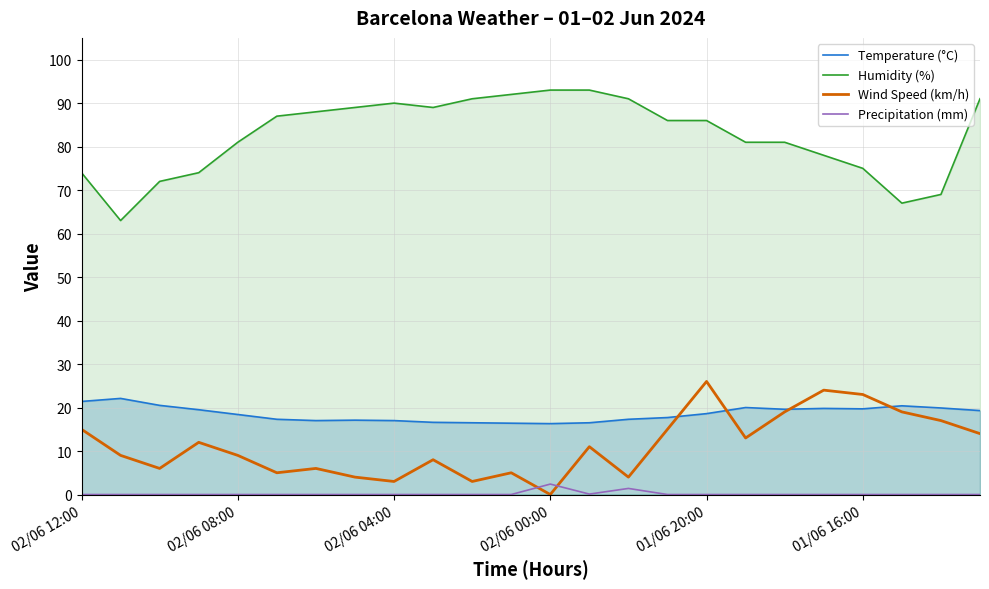

What is the maximum value shown in the chart?

93.0